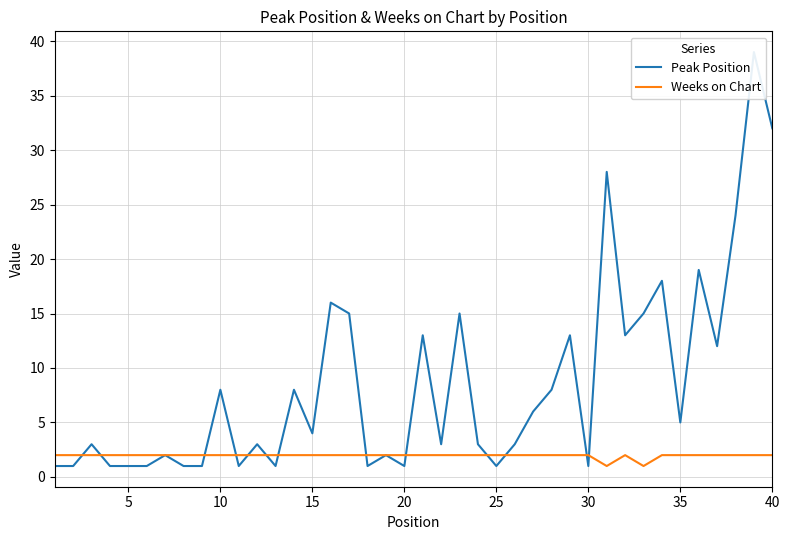

Is it true that Weeks on Chart equals 2 at 25?

True